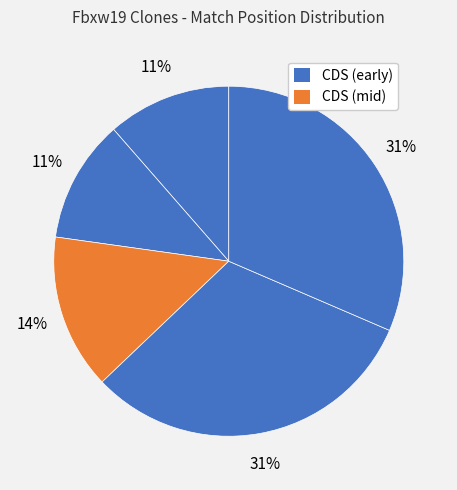

Does any single category account for the majority?

No